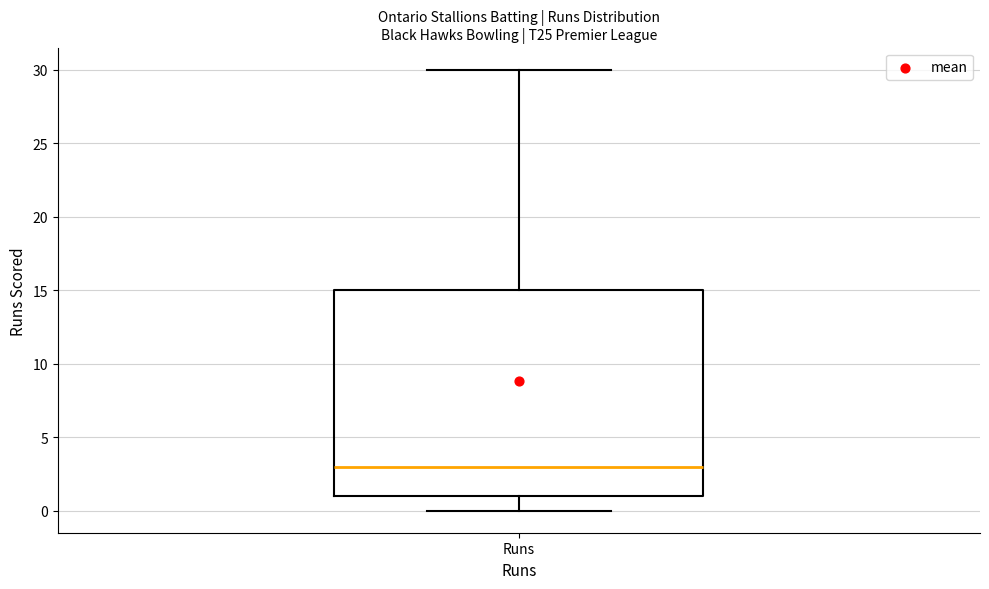

Read this box plot against the y-axis: the position of the median line, the range covered by the box, and the ends of both whiskers. The values are not printed on the chart, so give them approximately, as read against the axis.

median 3, box 1 to 15, whiskers 0 to 30